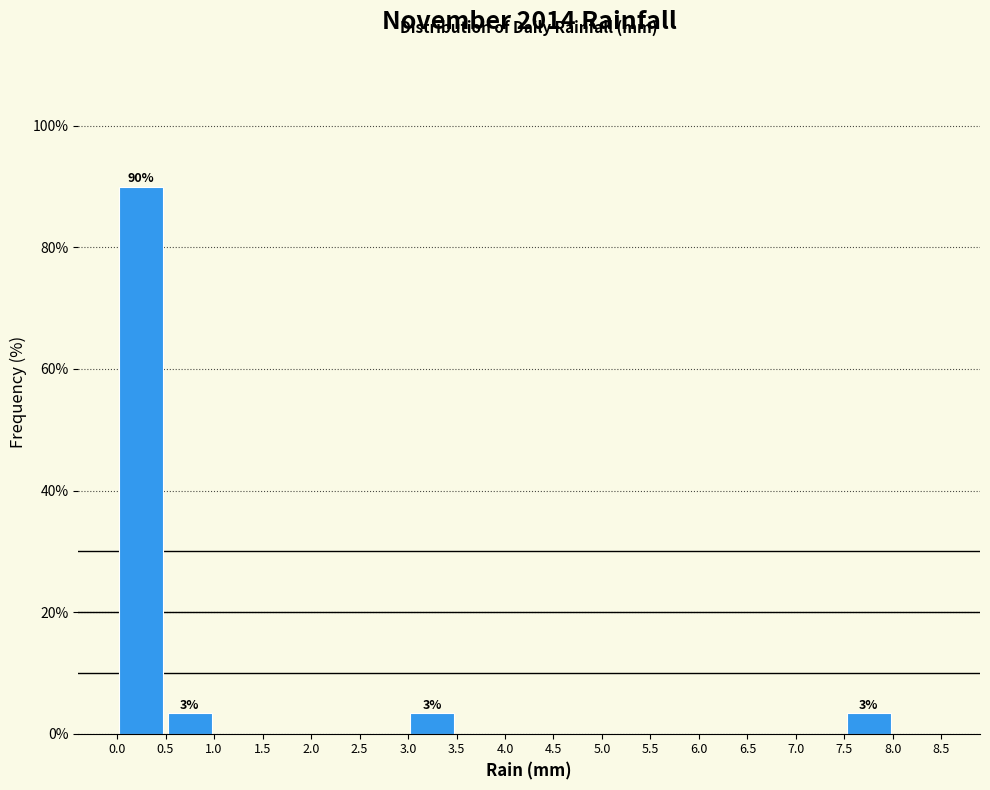

Which range on the x-axis has the tallest bar?

0.0 to 0.5